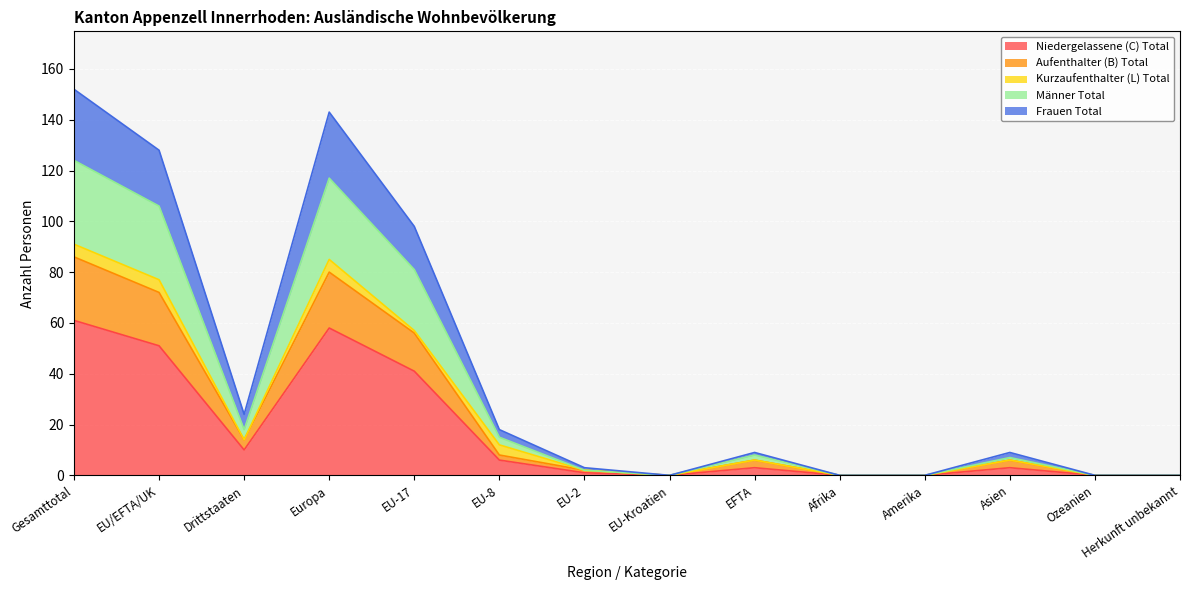

The Niedergelassene (C) Total series shows -39 at Ozeanien. True or false?

False